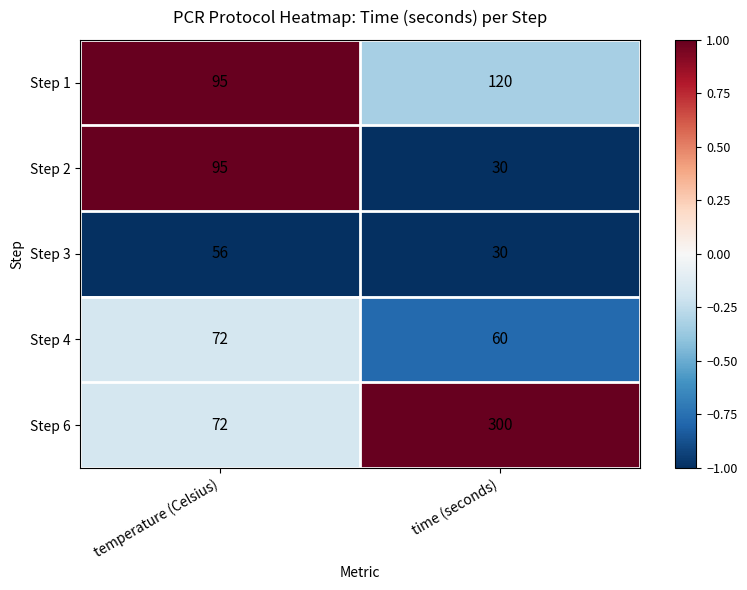

True or false: Step 1 has a value of 95 at temperature (Celsius).

True